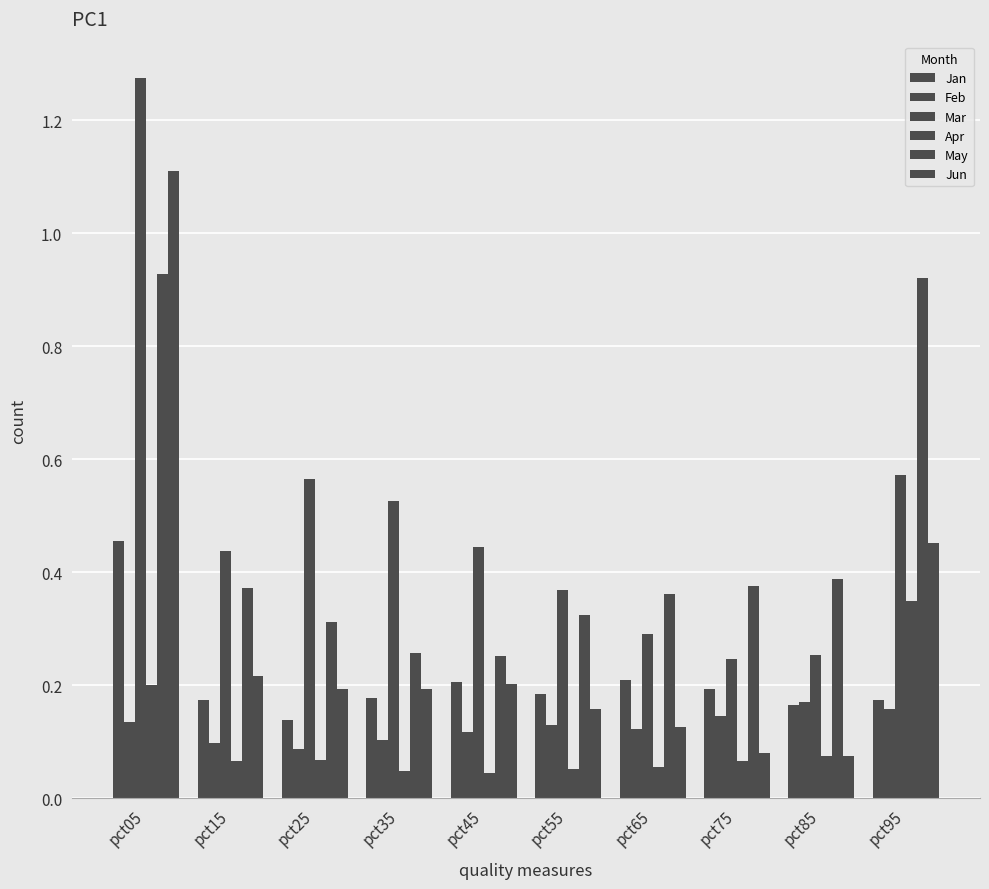

How many distinct data groups are displayed?

6